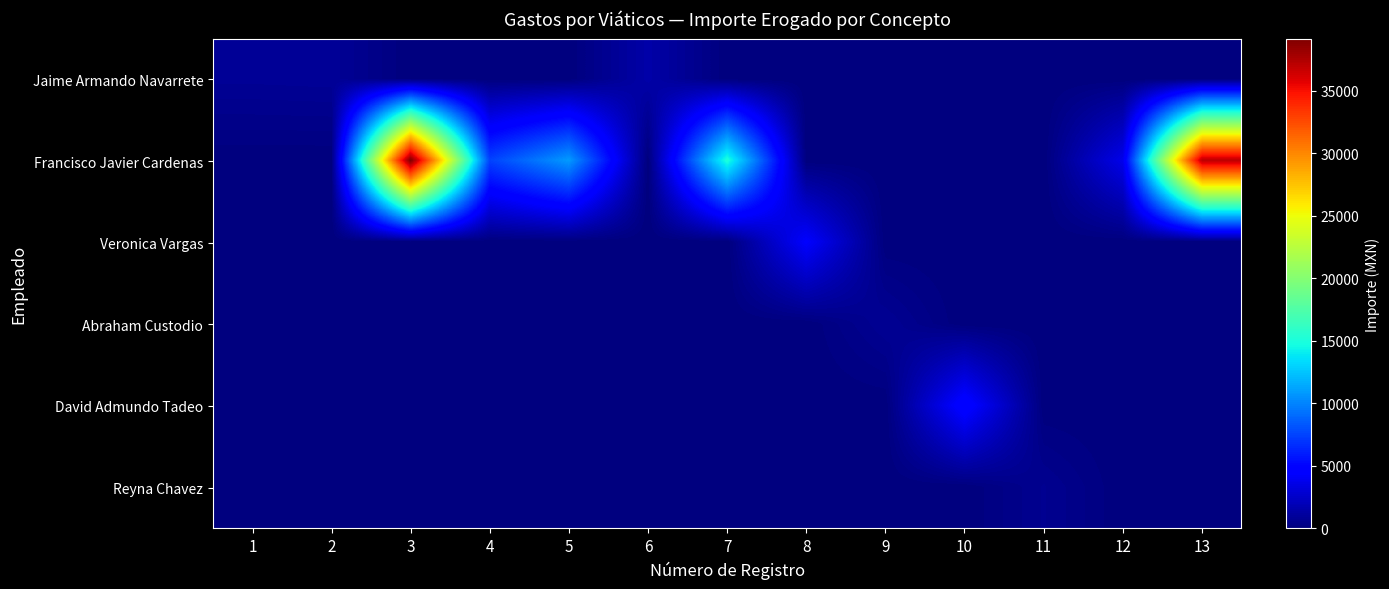

Which series has the widest spread of values?

Francisco Javier Cardenas